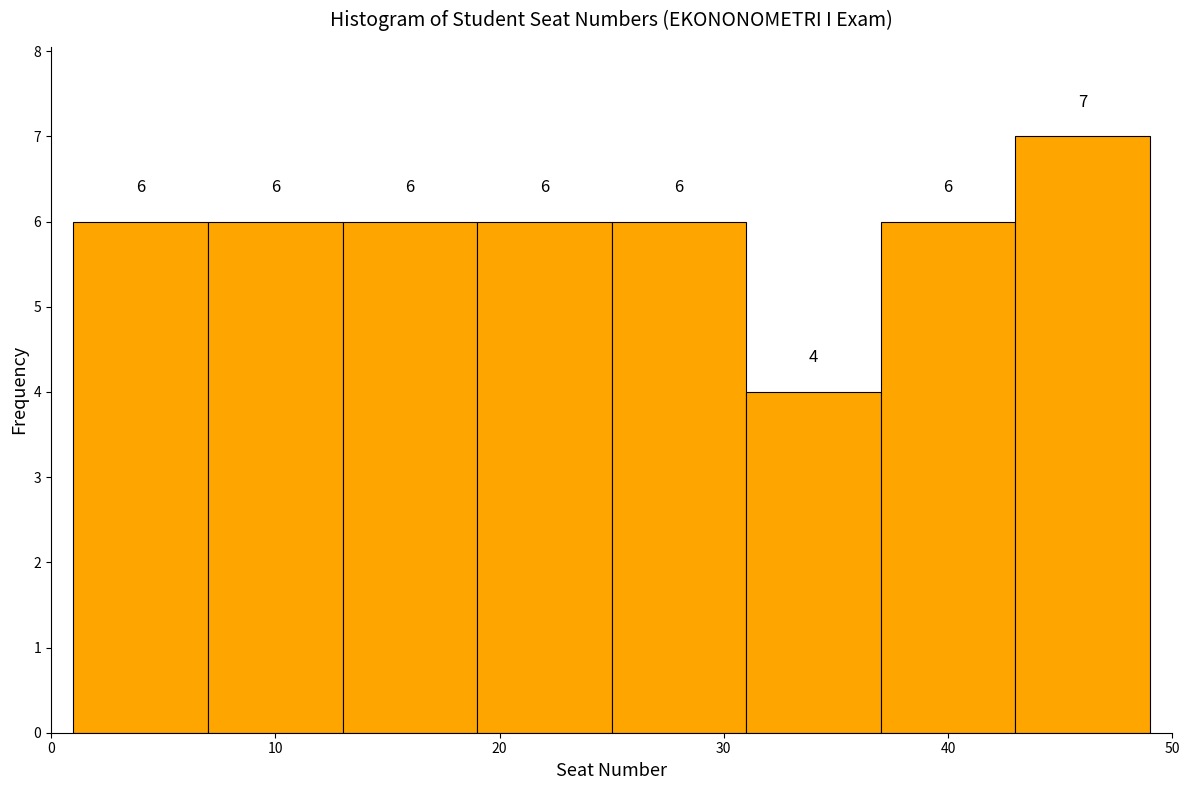

What is the height of the bar covering 13 to 19 on the x-axis?

6